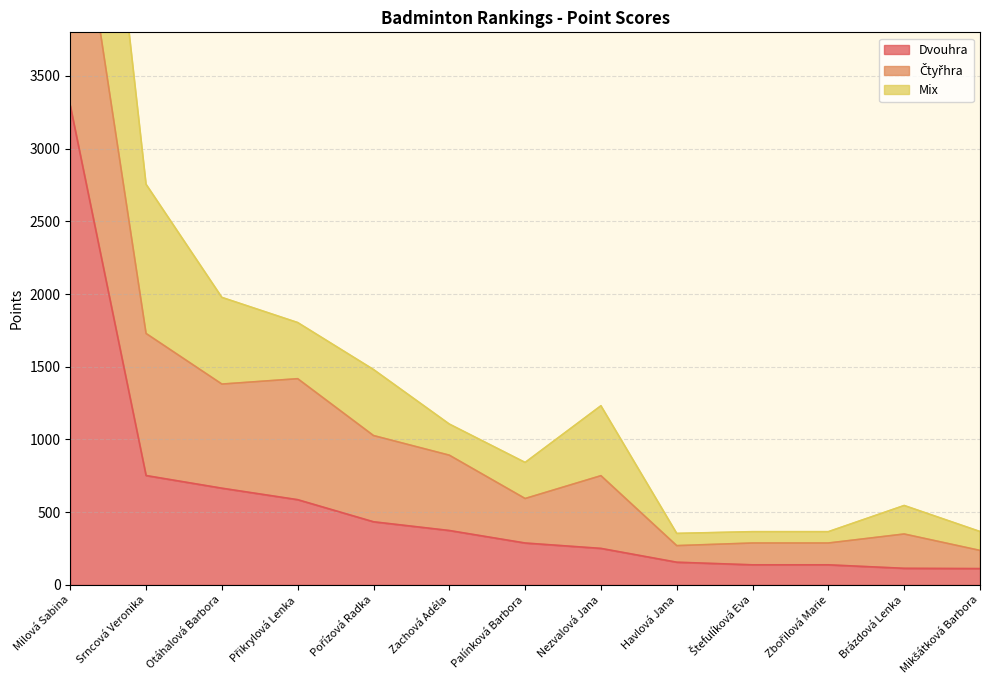

Which category has the highest value across all series?

Milová Sabina